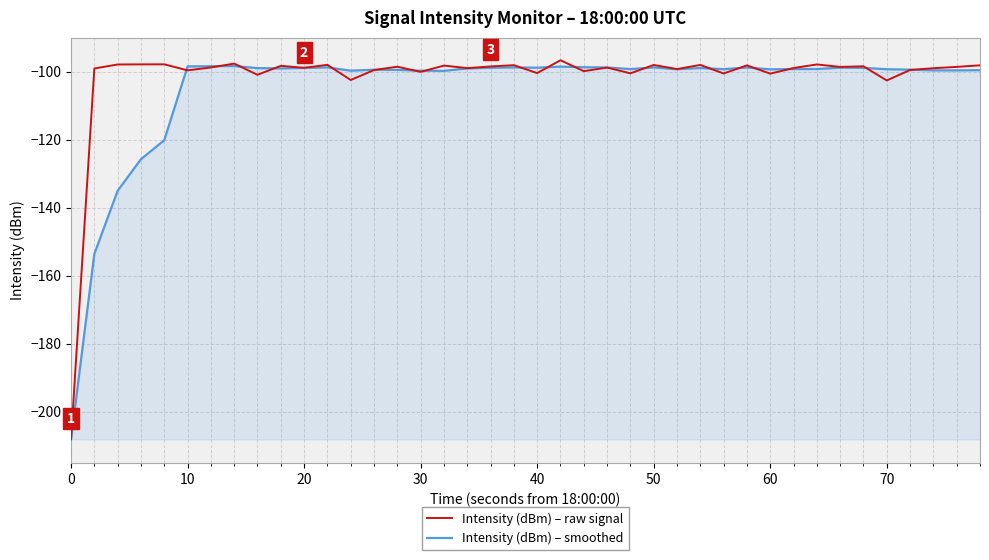

What is the sum of all Intensity (dBm) – smoothed values?

-4210.7